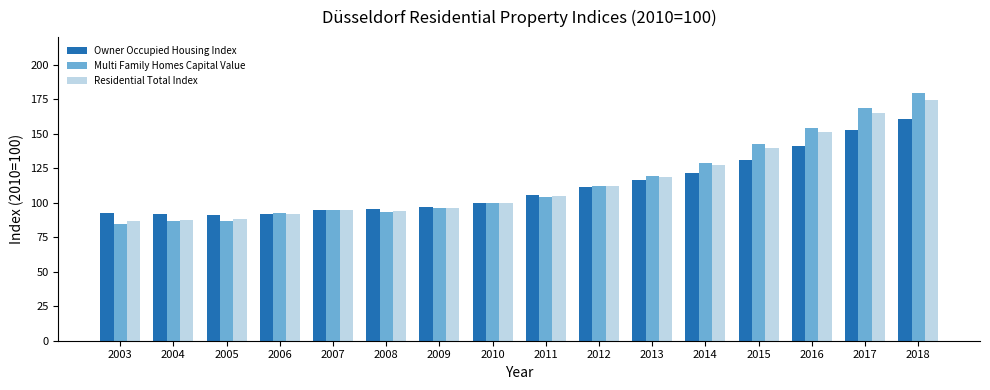

At which category is the sum across all series the highest?

2018